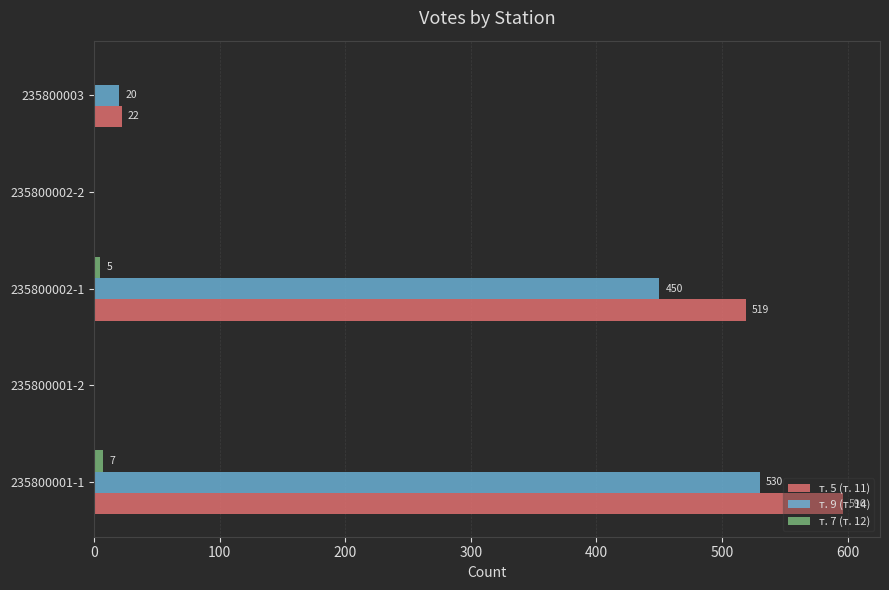

Read the т. 5 (т. 11) value at 235800001-1.

596